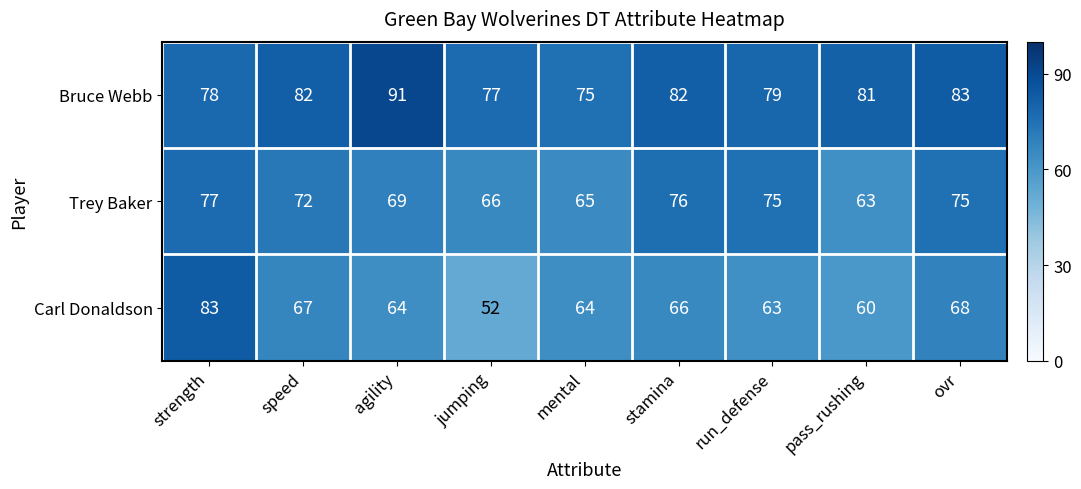

At which category is the sum across all series the highest?

strength